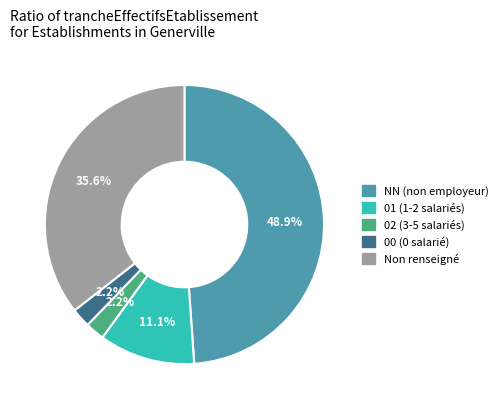

How many segments does this pie chart have?

5